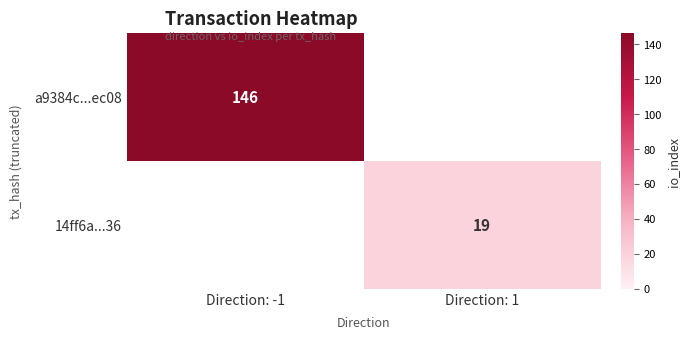

True or false: 14ff6a...36 has a value of 28 at Direction: 1.

False